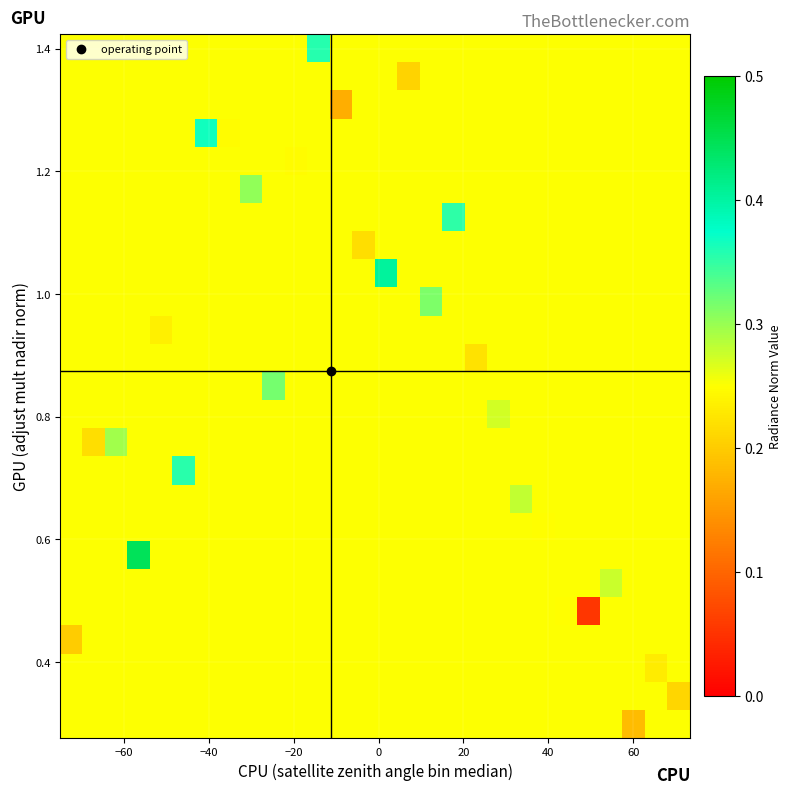

At how many categories does at least one series exceed 0?

28